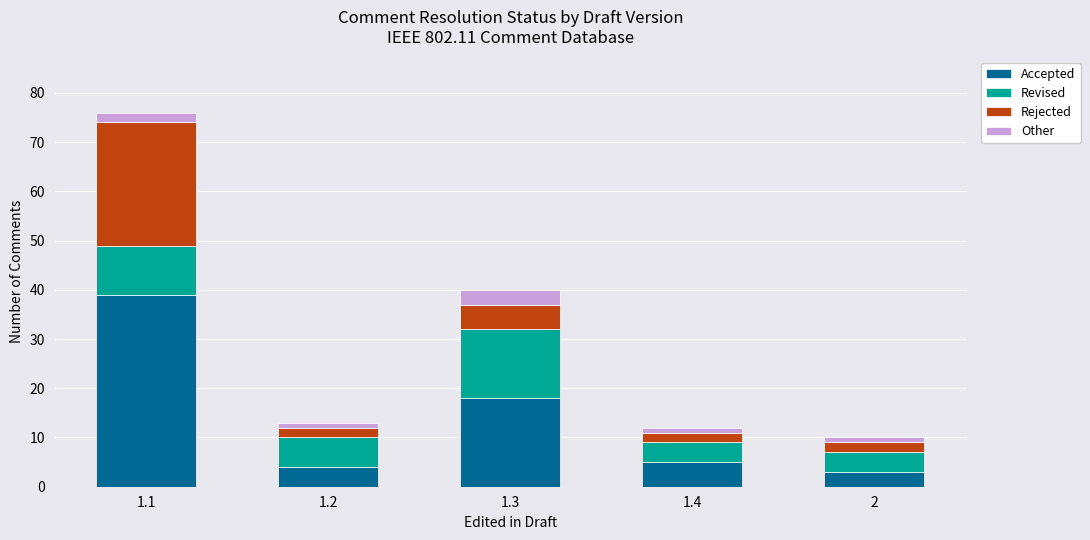

How many distinct data groups are displayed?

4